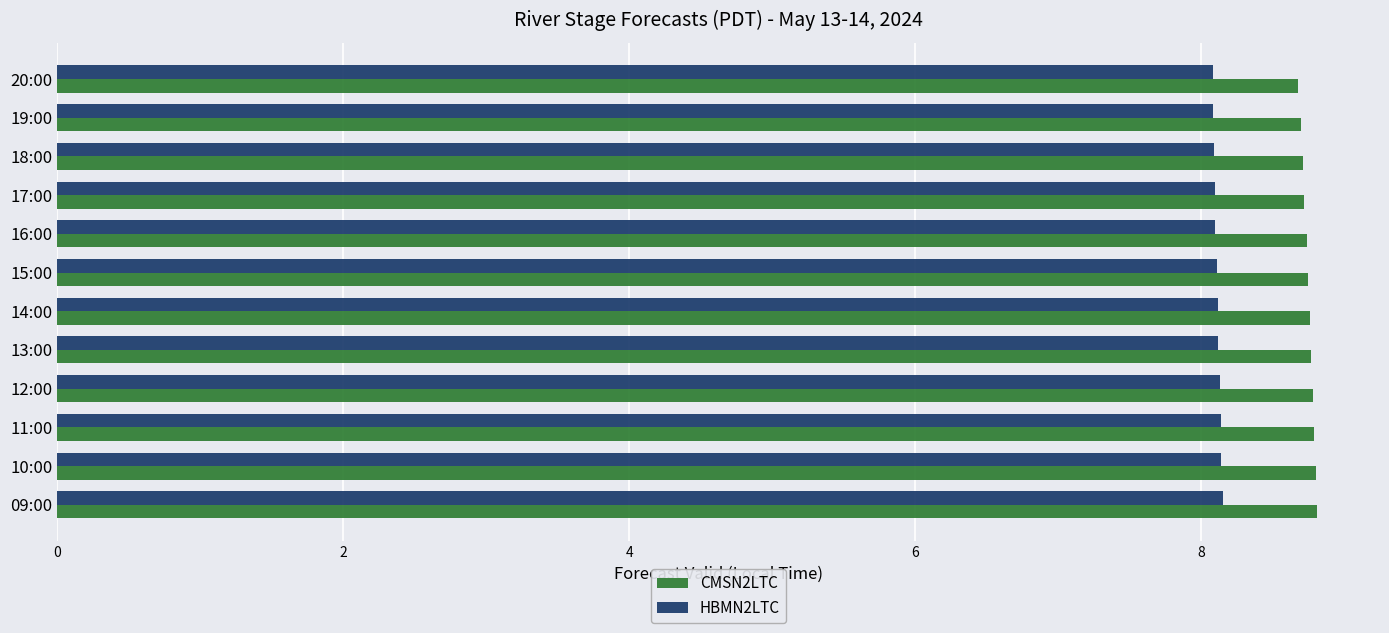

Is the value of HBMN2LTC at 20:00 greater than the value of CMSN2LTC at 13:00?

No